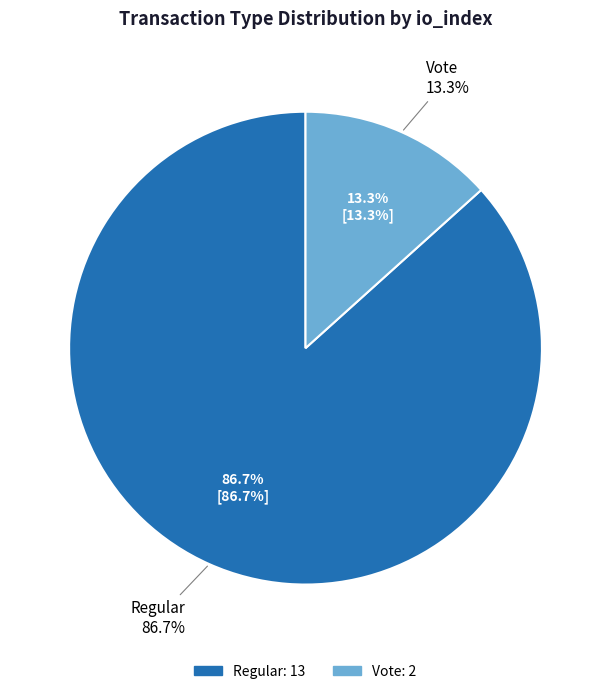

How many segments does this pie chart have?

2